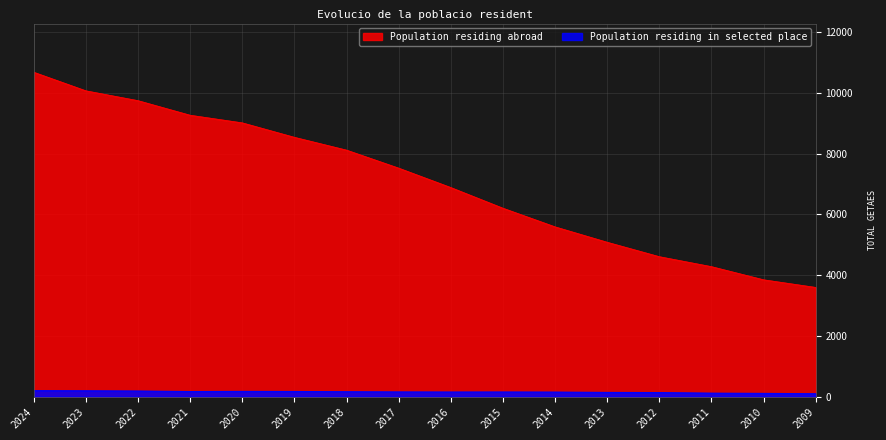

What is the smallest value displayed?

94